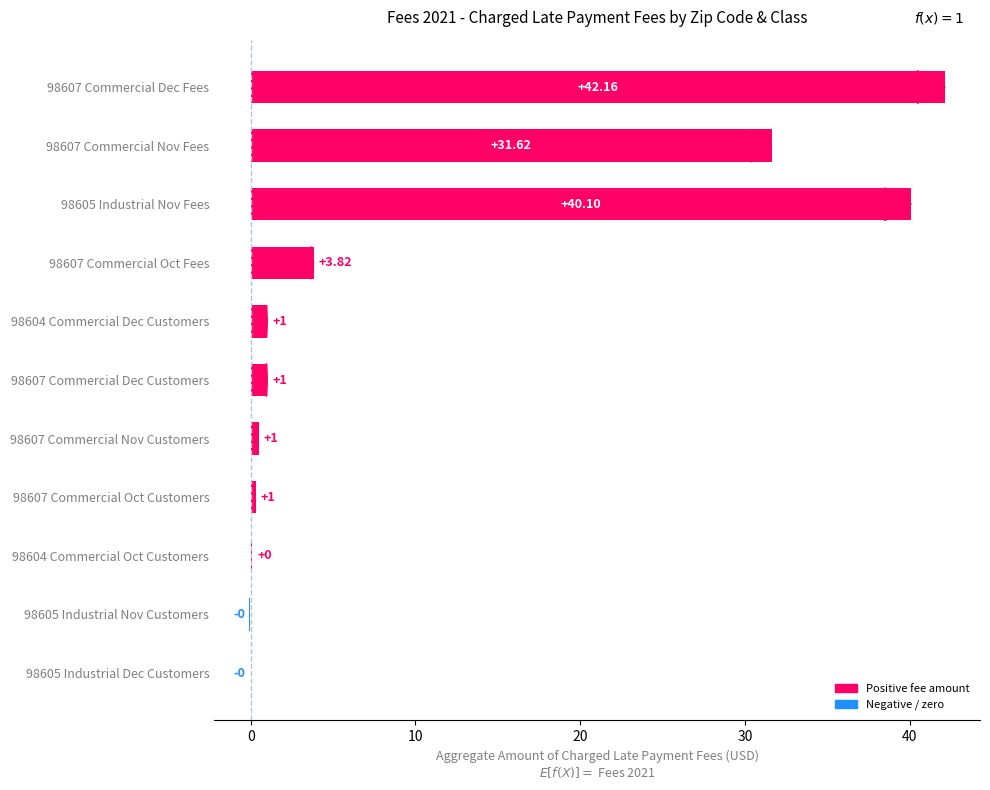

Count the number of data series in this chart.

1